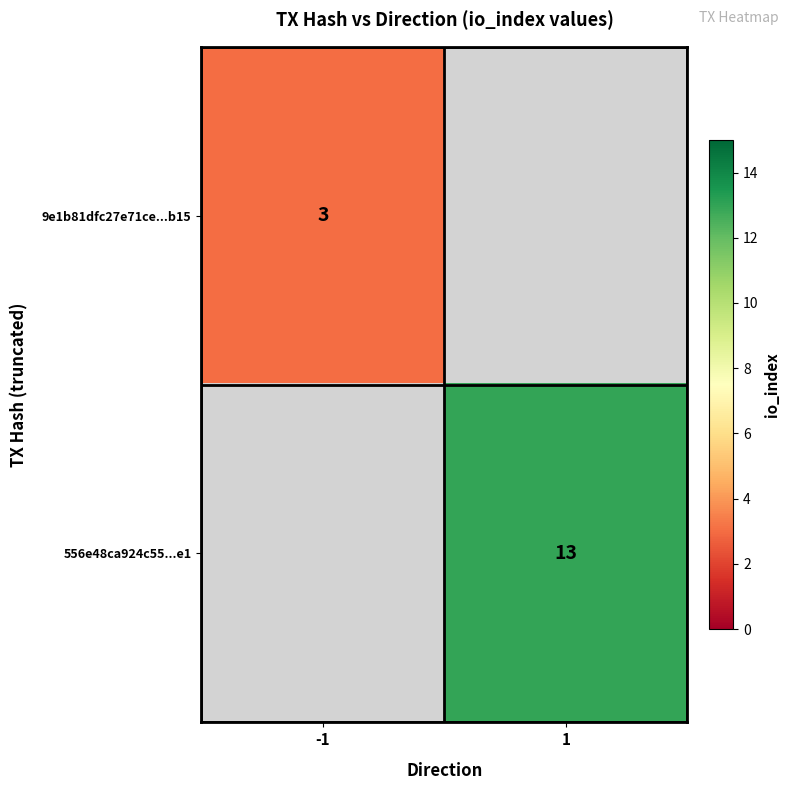

The 9e1b81dfc27e71ce...b15 series shows 3 at -1. True or false?

True